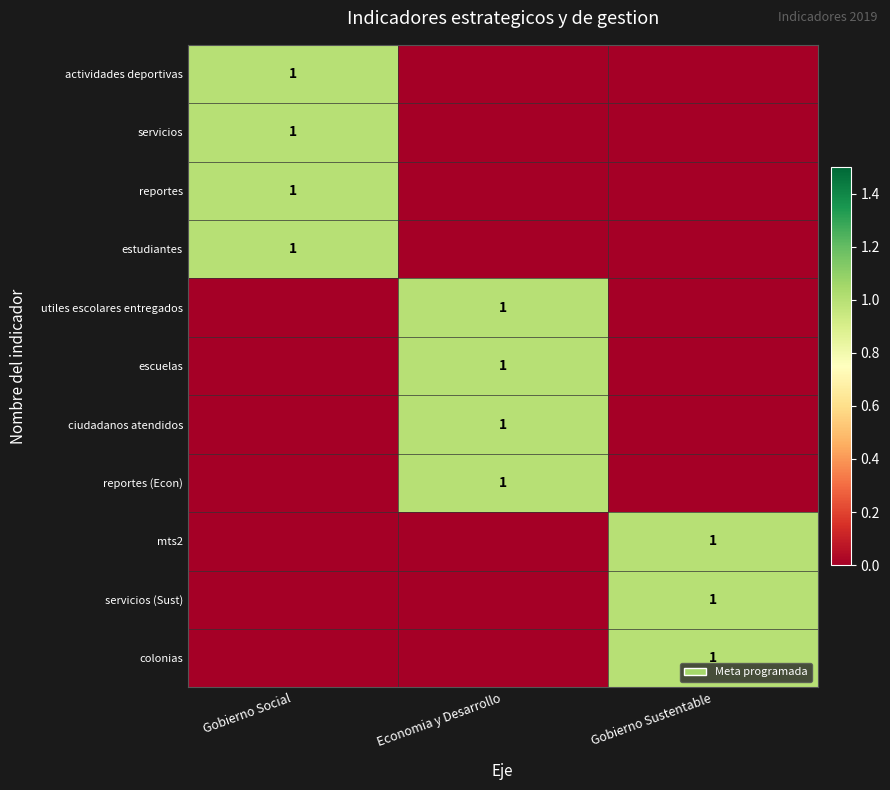

Which has a higher value, Gobierno Sustentable or Economia y Desarrollo?

Gobierno Sustentable